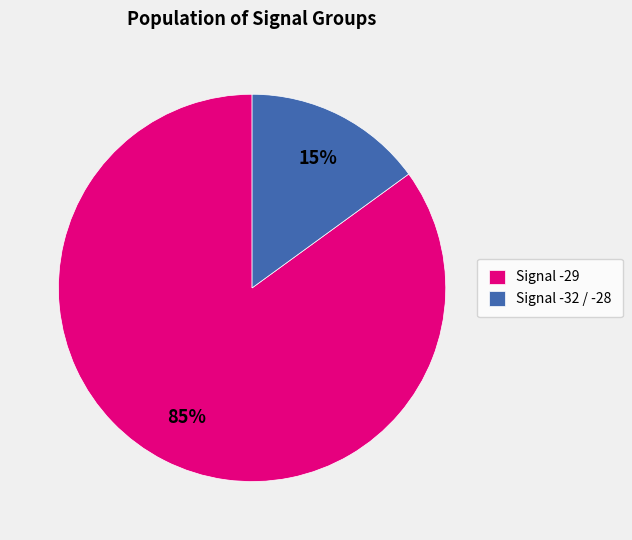

To the nearest percent, what is the difference between the Signal -29 and Signal -32 / -28 slice percentages?

70%